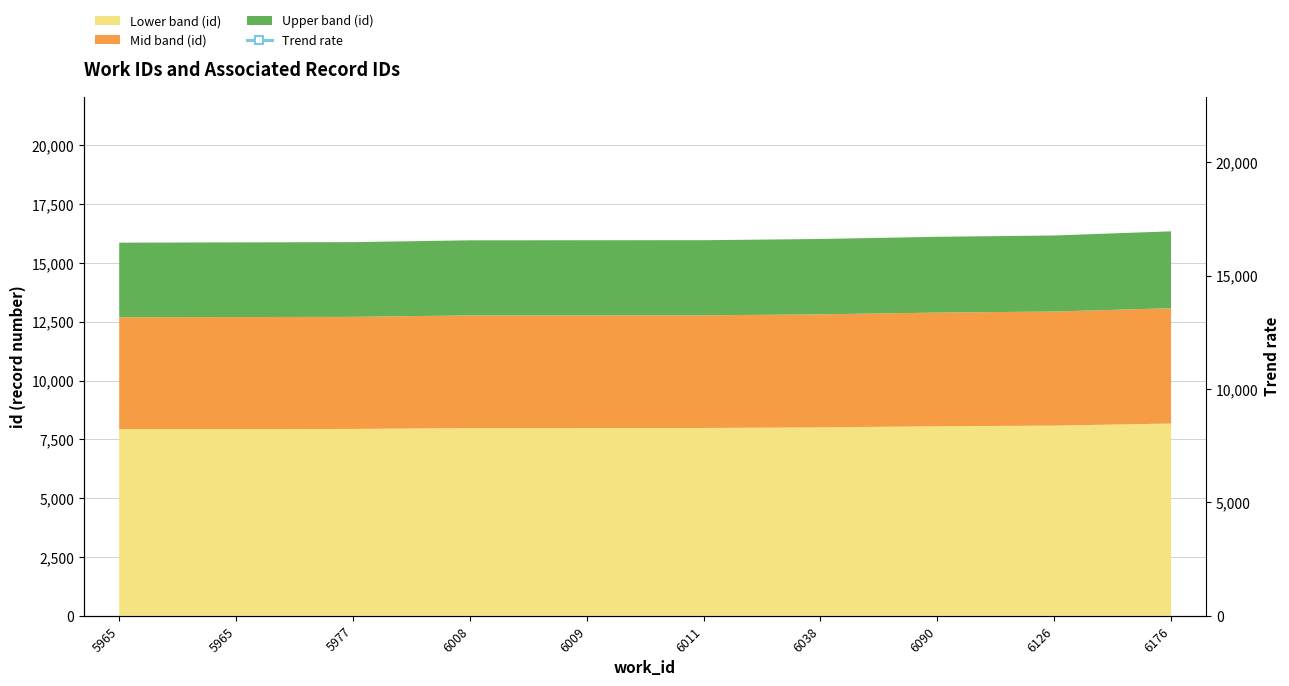

At which category does the chart reach its peak across all series?

6176